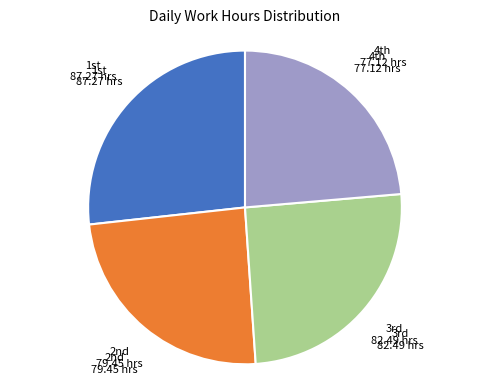

Does any single category account for the majority?

No